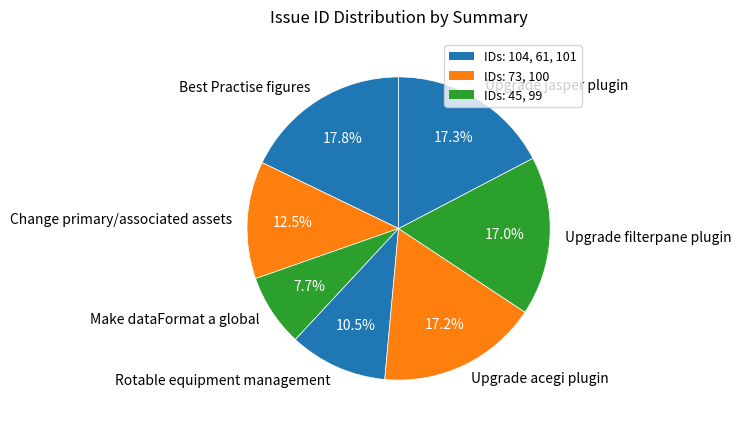

Between Upgrade filterpane plugin and Make dataFormat a global, which is larger?

Upgrade filterpane plugin